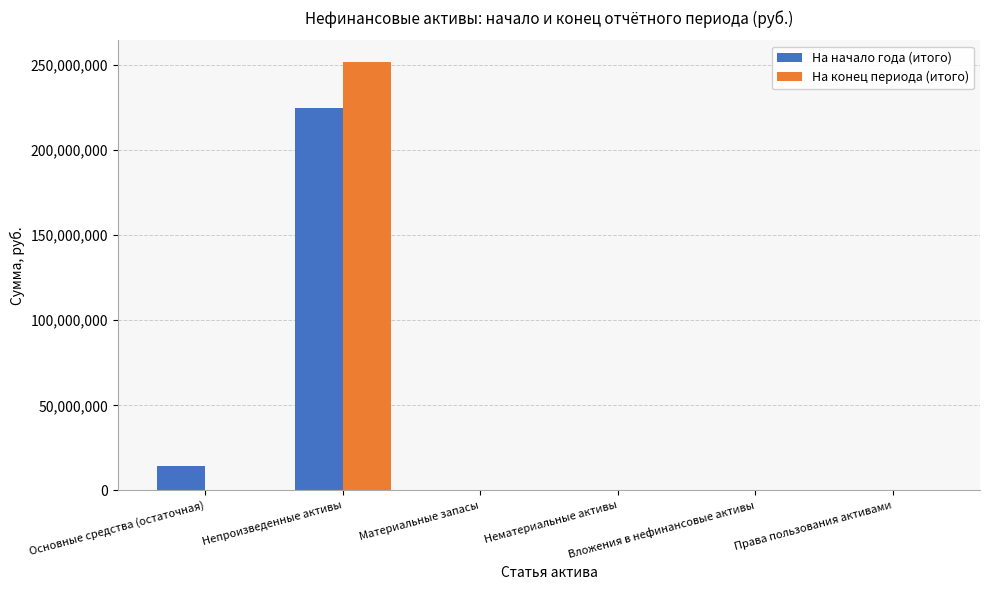

What is the sum of the На конец периода (итого) values at Непроизведенные активы and Материальные запасы?

252012950.5